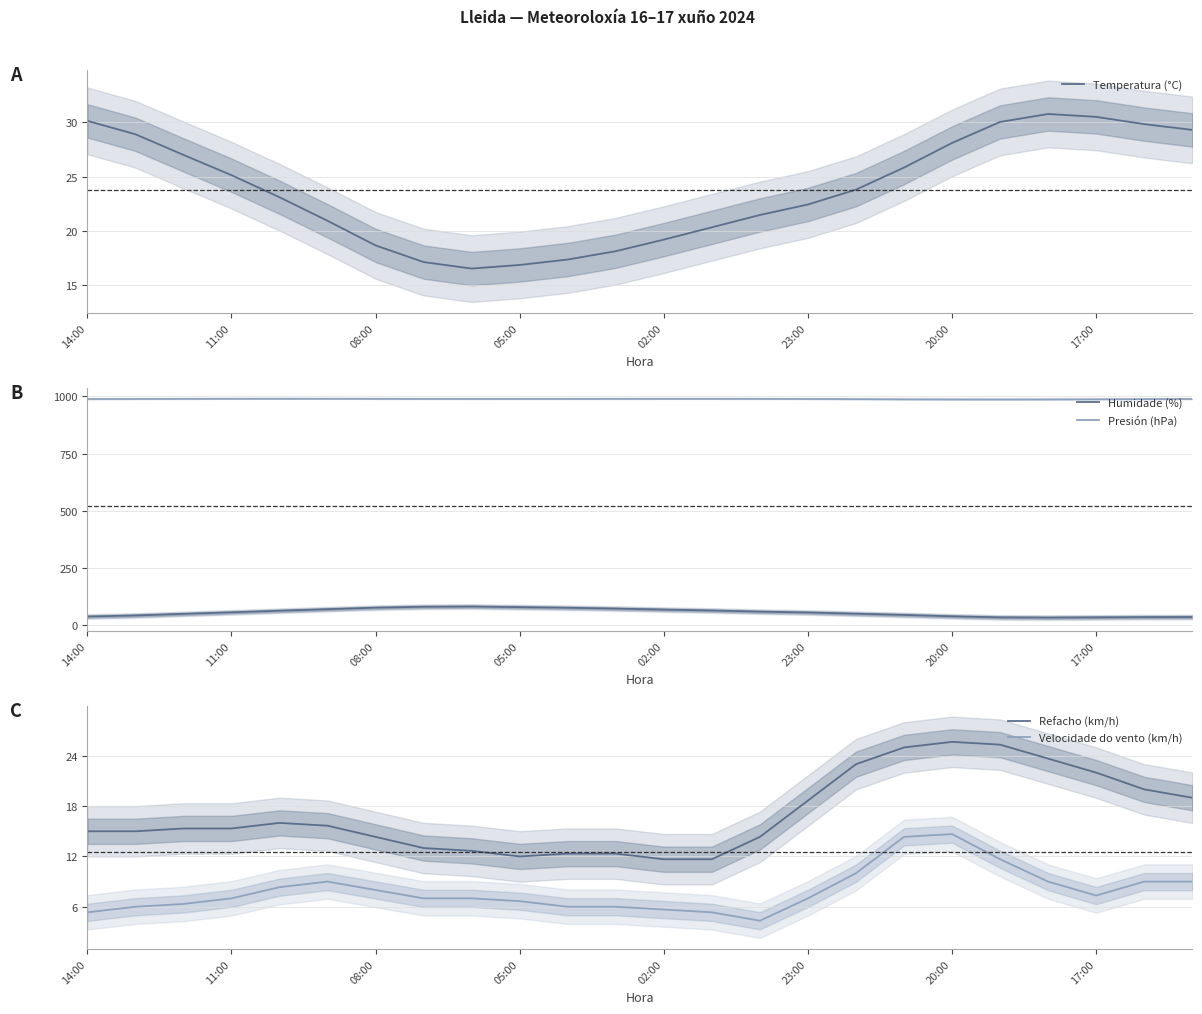

True or false: Refacho (km/h) has a value of 14.3 at 14.

True